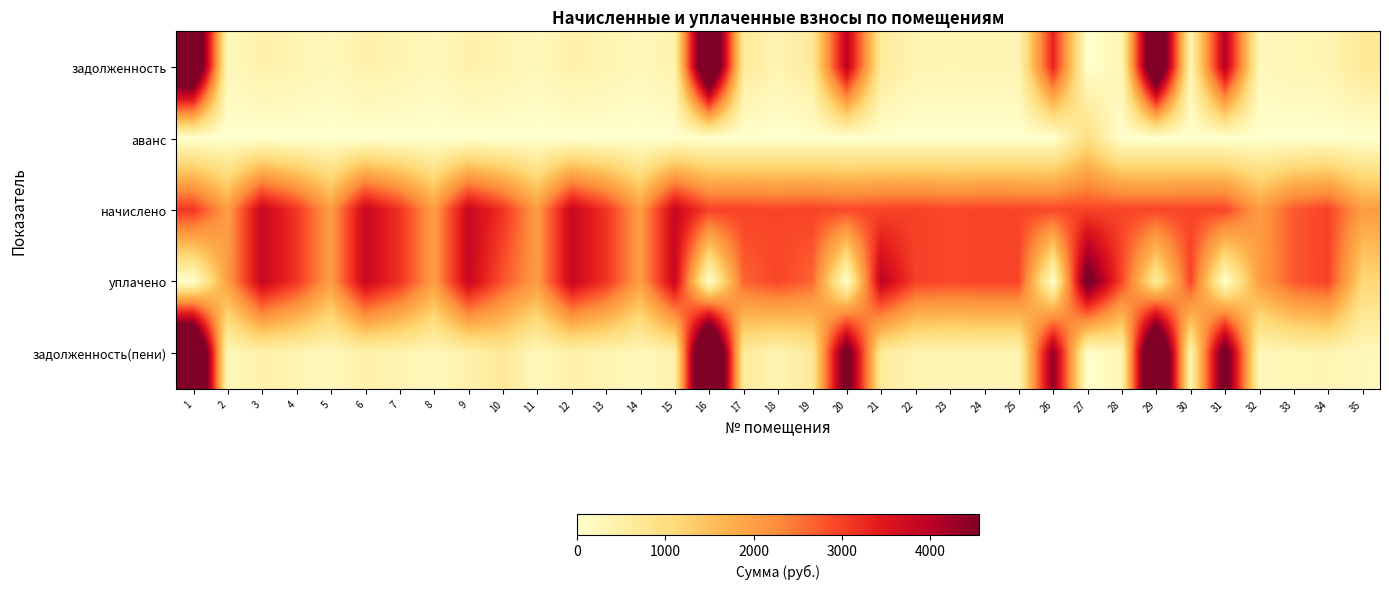

Which series has the widest spread of values?

задолженность(пени)